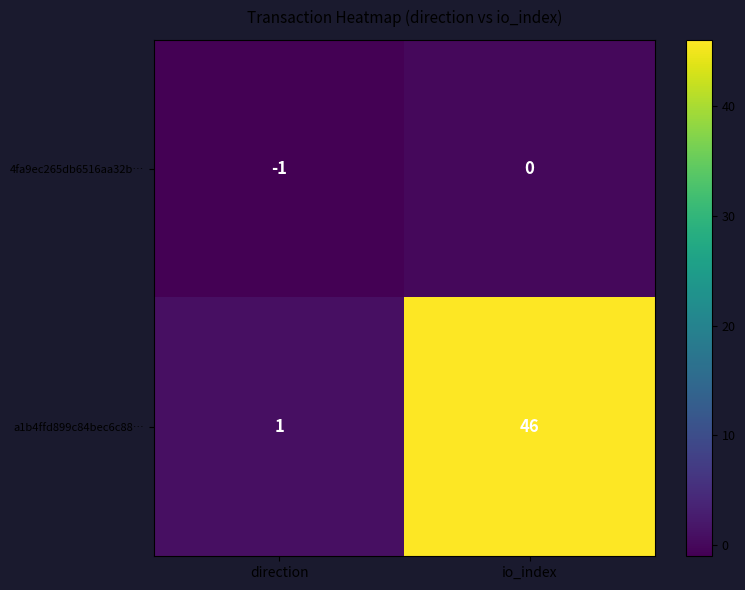

Which series changed the most between direction and io_index?

a1b4ffd899c84bec6c88…